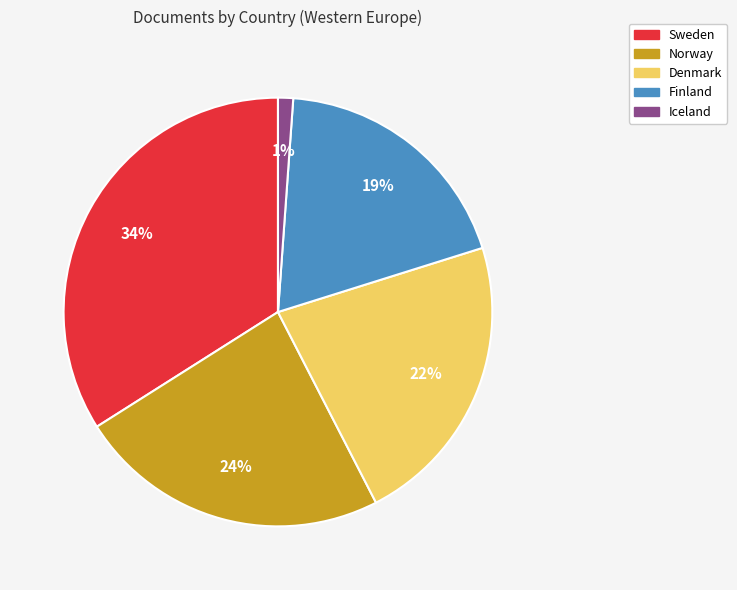

Count the number of slices in the pie.

5